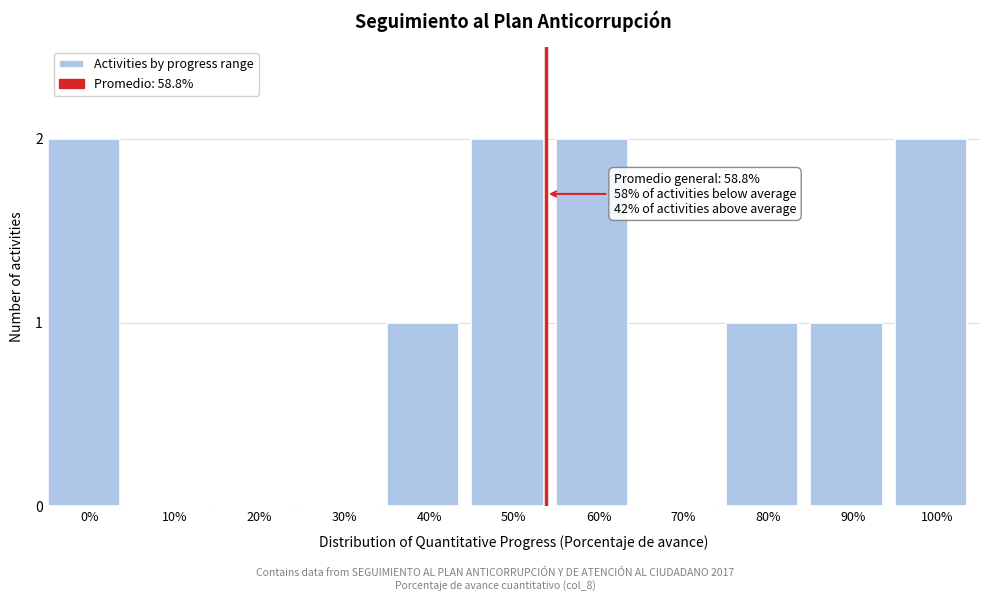

Reading left to right, transcribe all the data shown in this chart.

0%=2	10%=0	20%=0	30%=0	40%=1	50%=2	60%=2	70%=0	80%=1	90%=1	100%=2